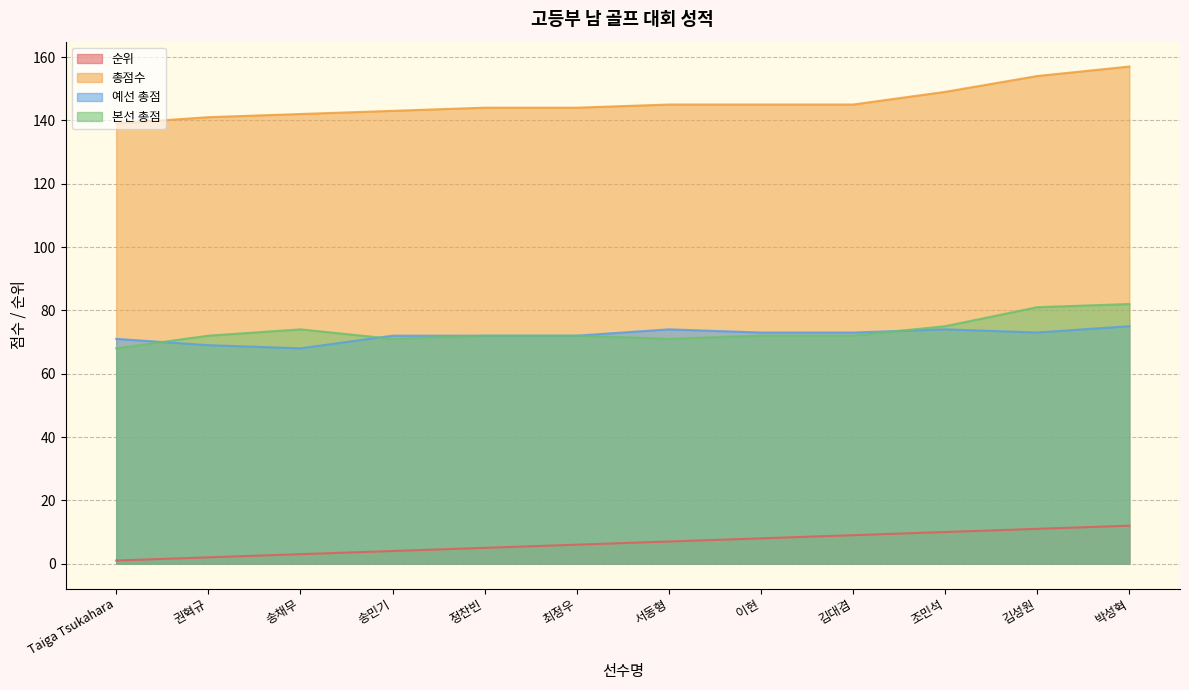

The value of 총점수 at 최정우 is 144. True or false?

True